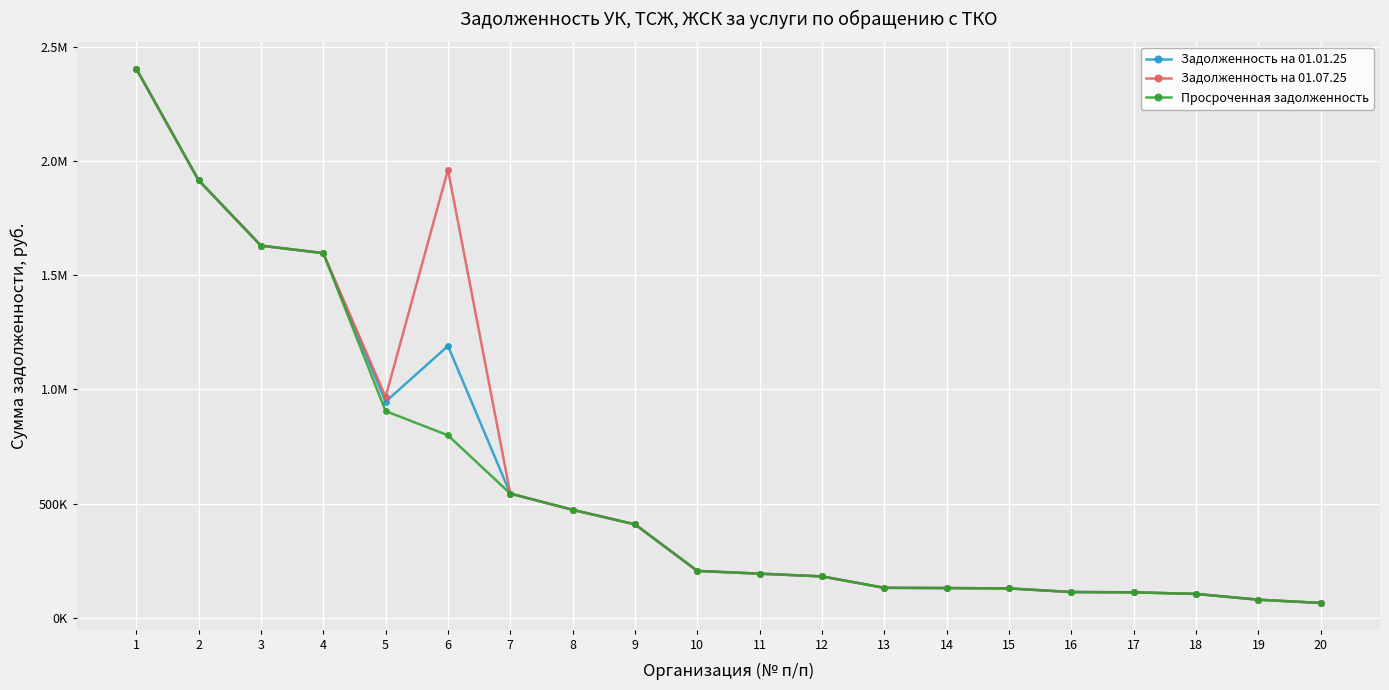

At how many categories does at least one series exceed 641030?

6